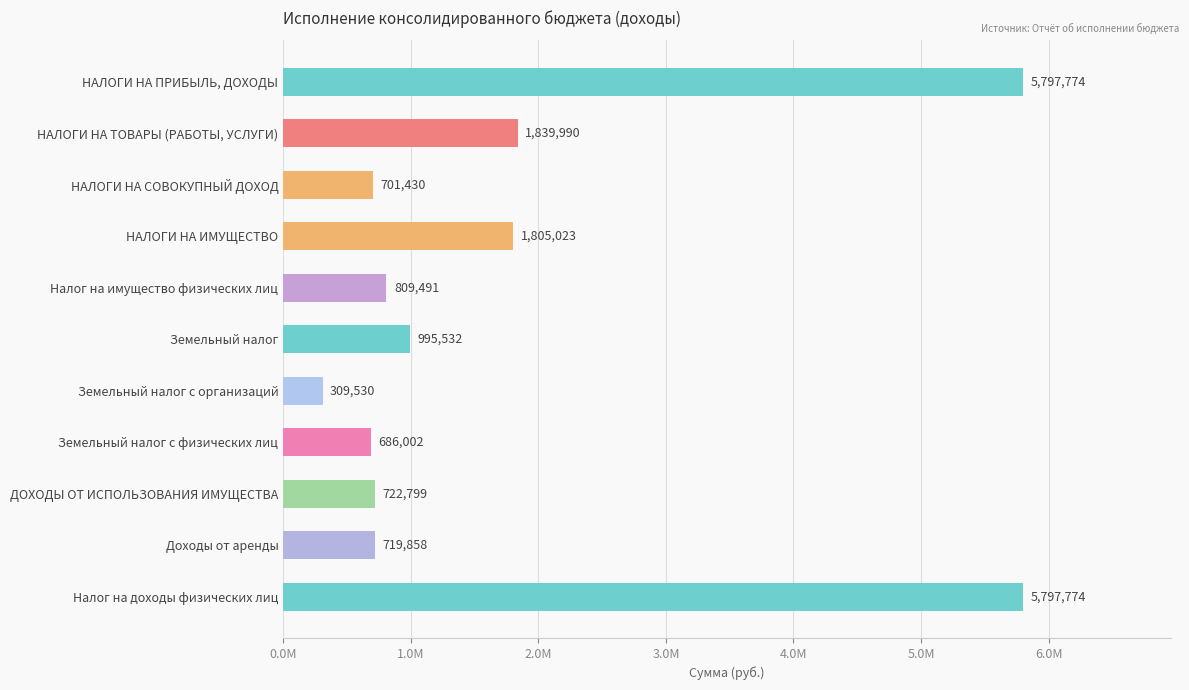

Which label corresponds to the smallest value in the chart?

Земельный налог с организаций